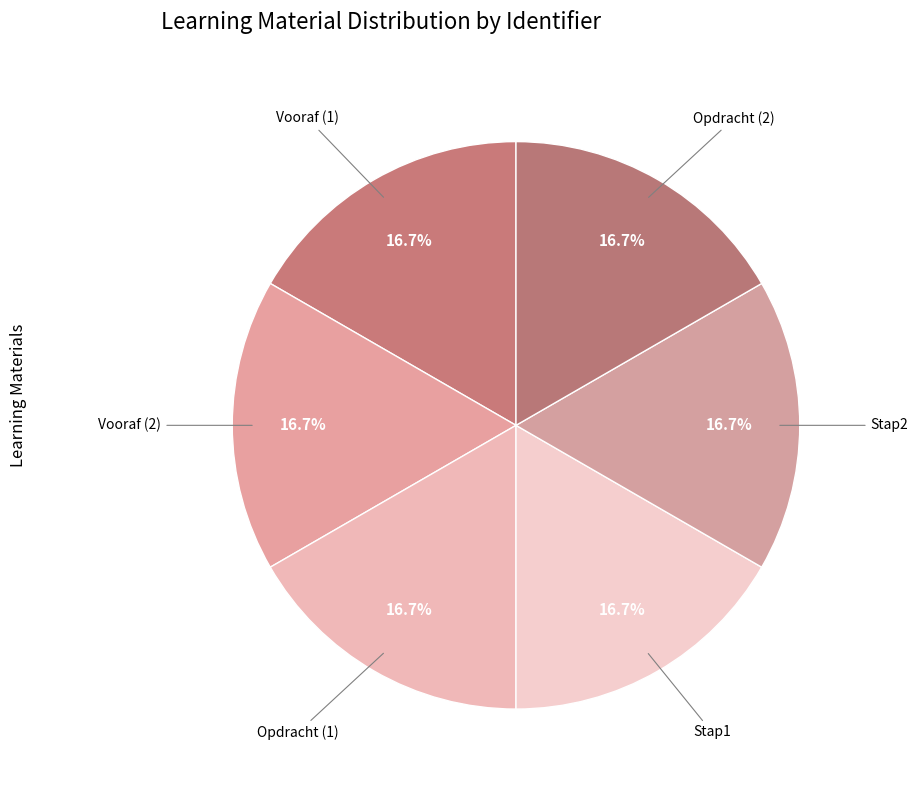

Is there a majority slice in this chart?

No